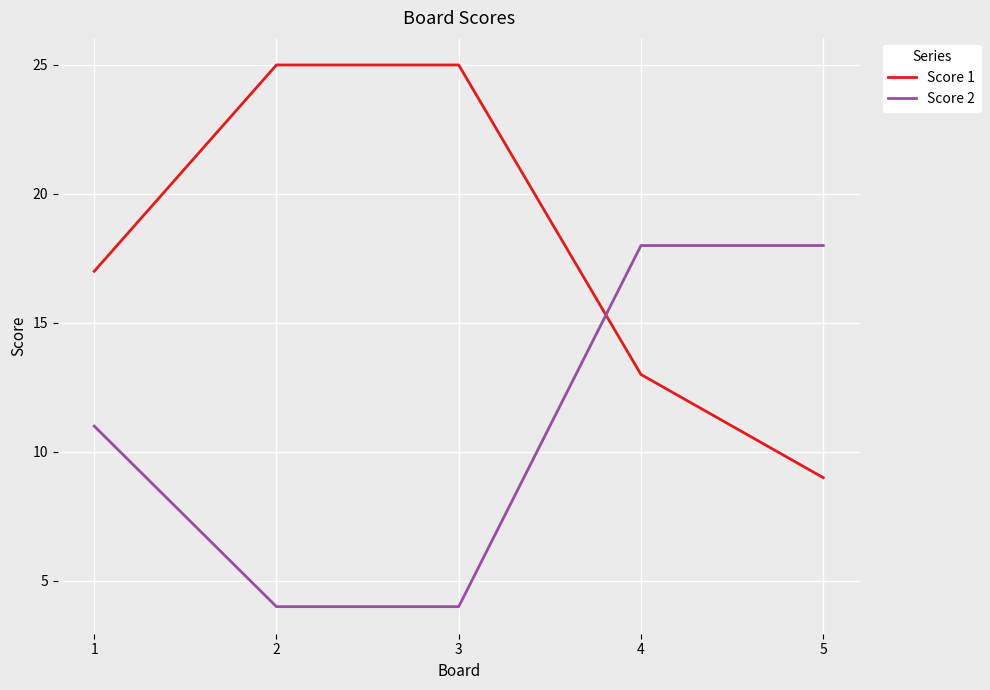

True or false: Score 1 and Score 2 intersect in this chart.

True